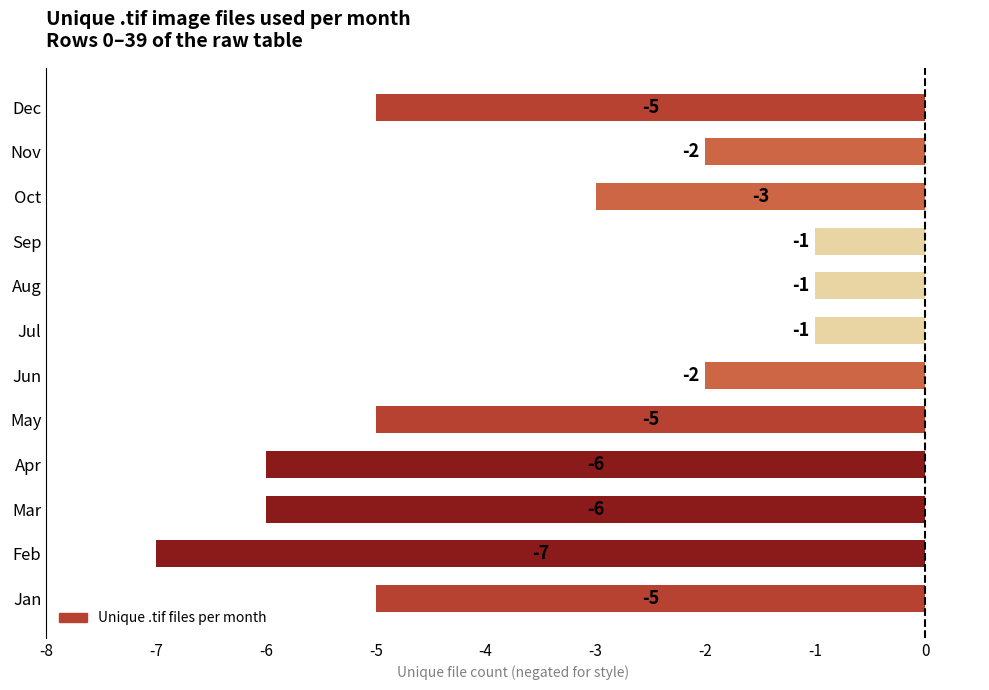

Between Jul and Apr, which is larger?

Jul